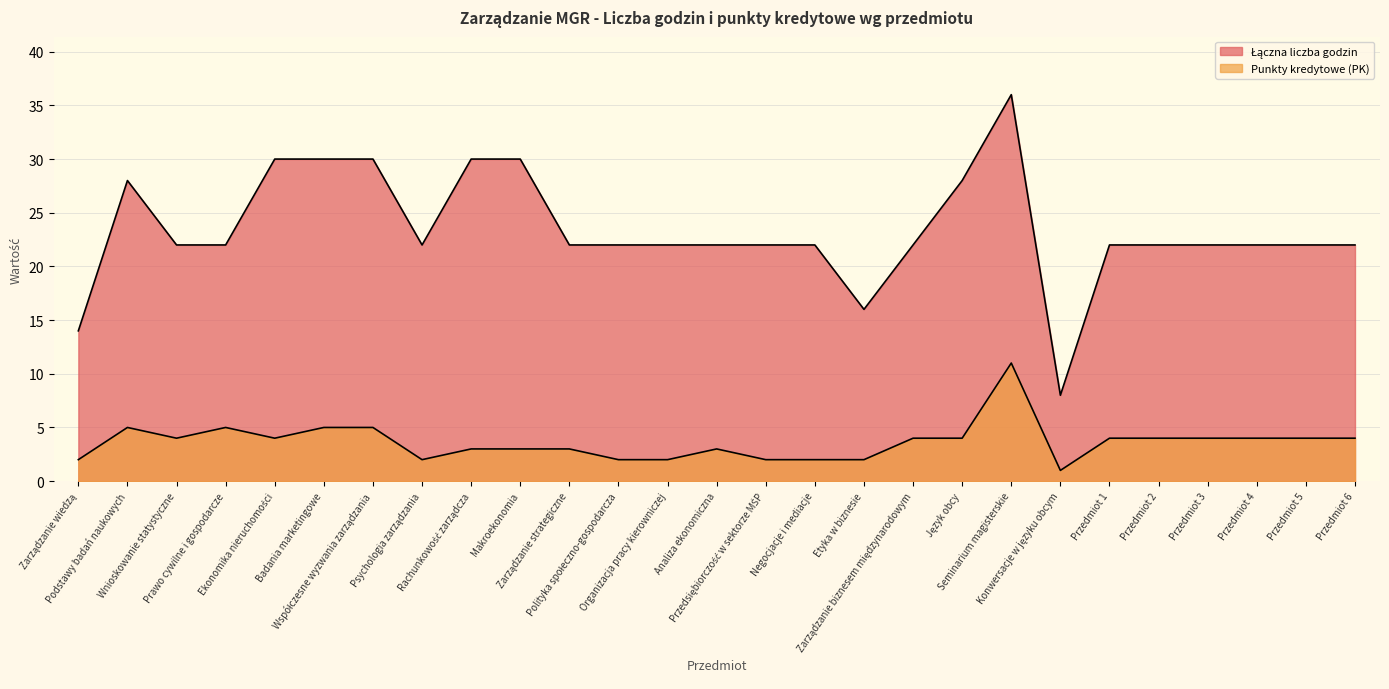

What is the average value of the Łączna liczba godzin series?

23